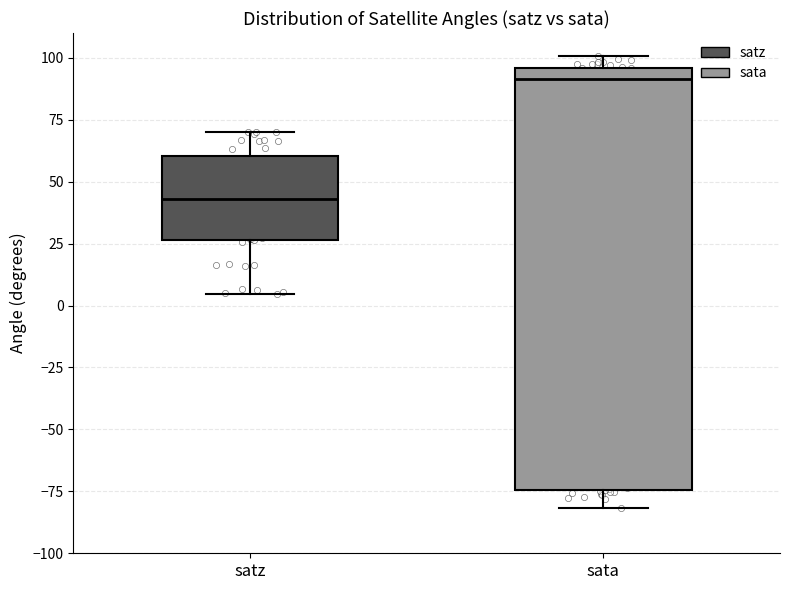

Reading left to right, read every box against the y-axis: the position of its median line, the range the box covers, and the ends of its whiskers. The values are not printed on the chart, so give them approximately, as read against the axis.

satz: median 45, box 25 to 60, whiskers 5 to 70
sata: median 90, box -75 to 95, whiskers -80 to 100